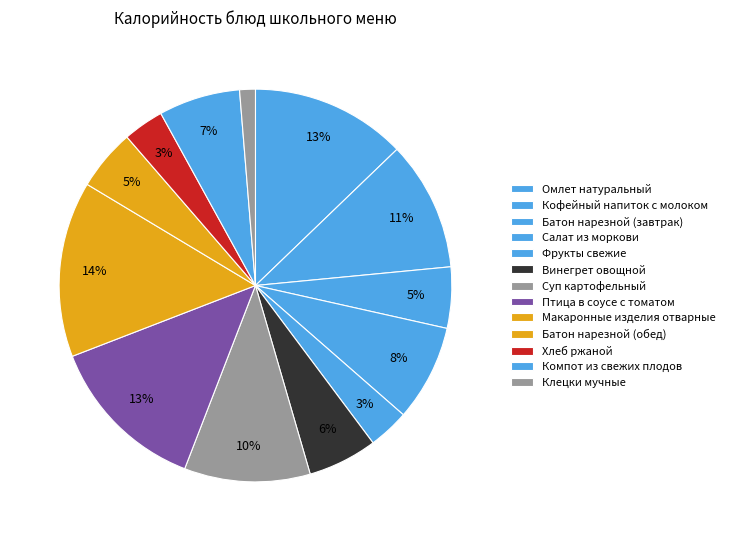

Count the number of slices in the pie.

13